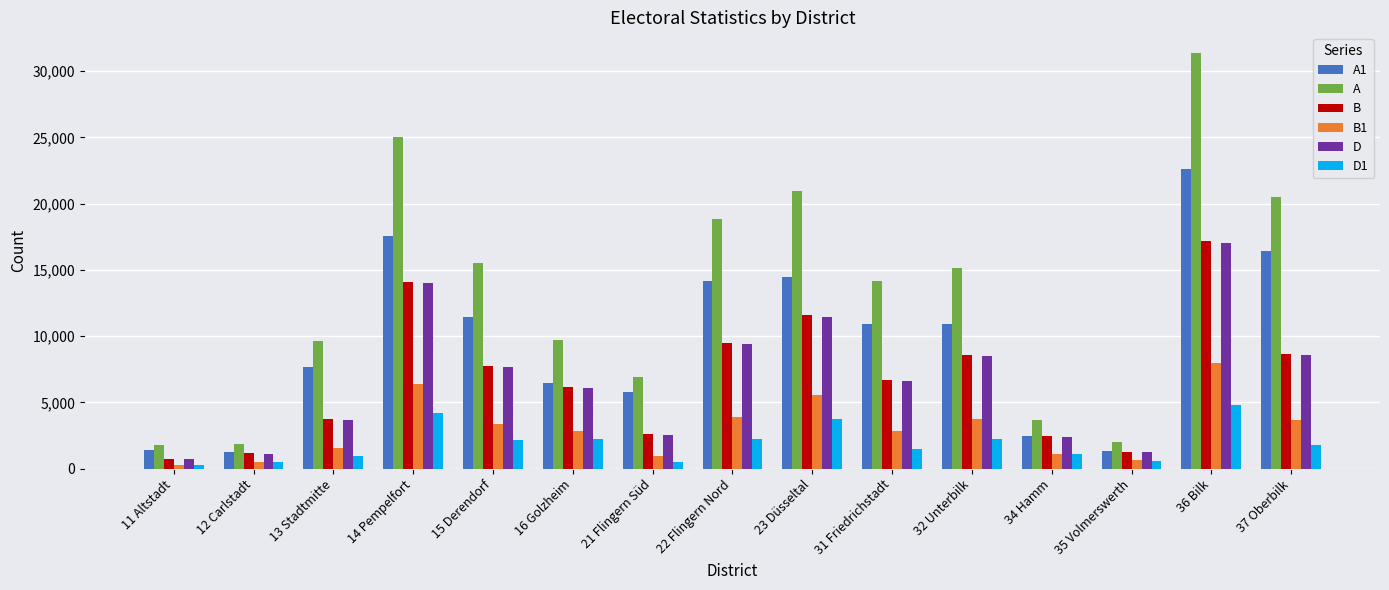

At which label does B1 first exceed 2819?

14 Pempelfort